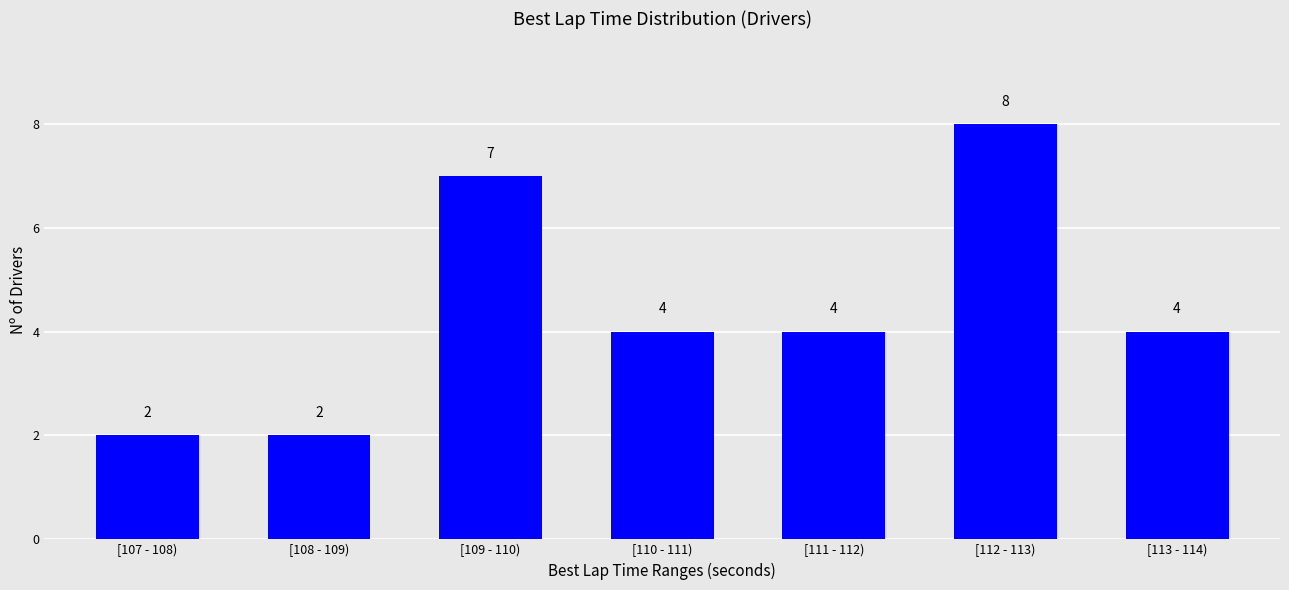

What position from the left is [113 - 114)?

7